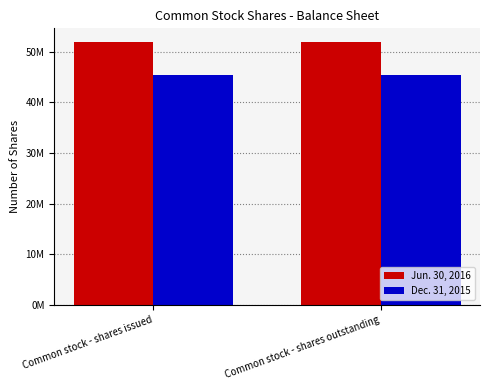

Does the chart contain stacked bars?

No